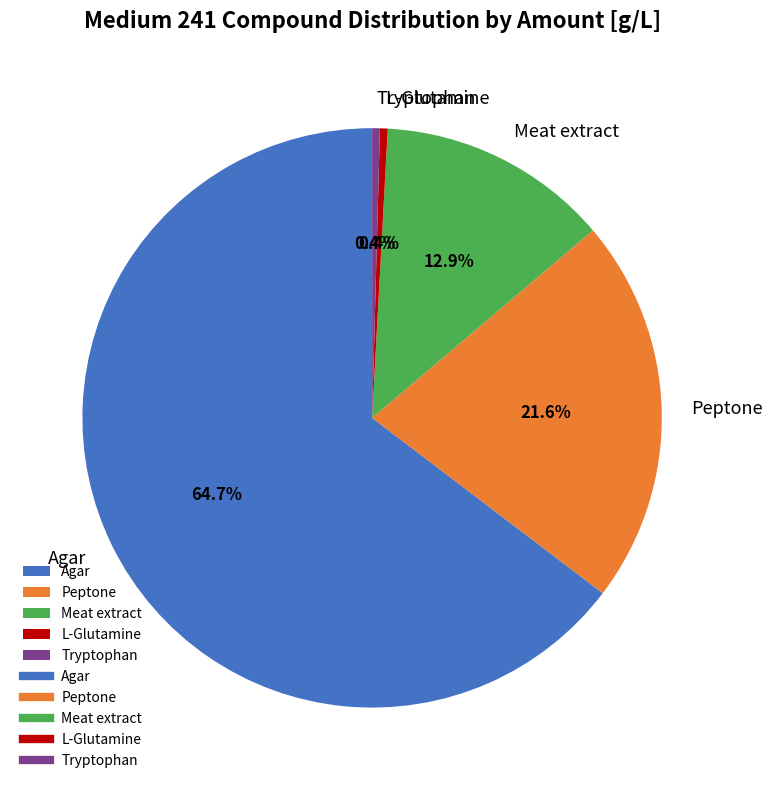

What portion of the pie excludes Agar?

35.3%